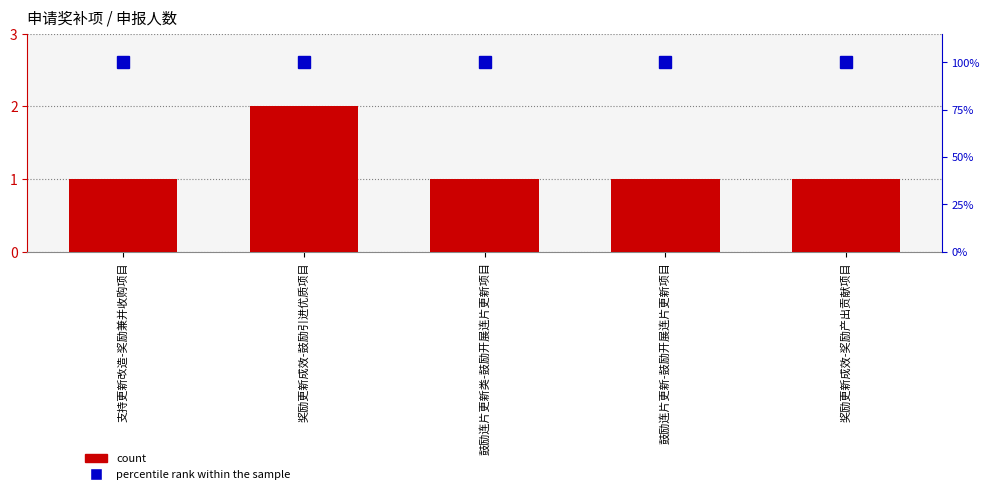

Reading left to right, list all the values displayed in this chart.

count: 1	2	1	1	1
percentile rank within the sample: 100	100	100	100	100